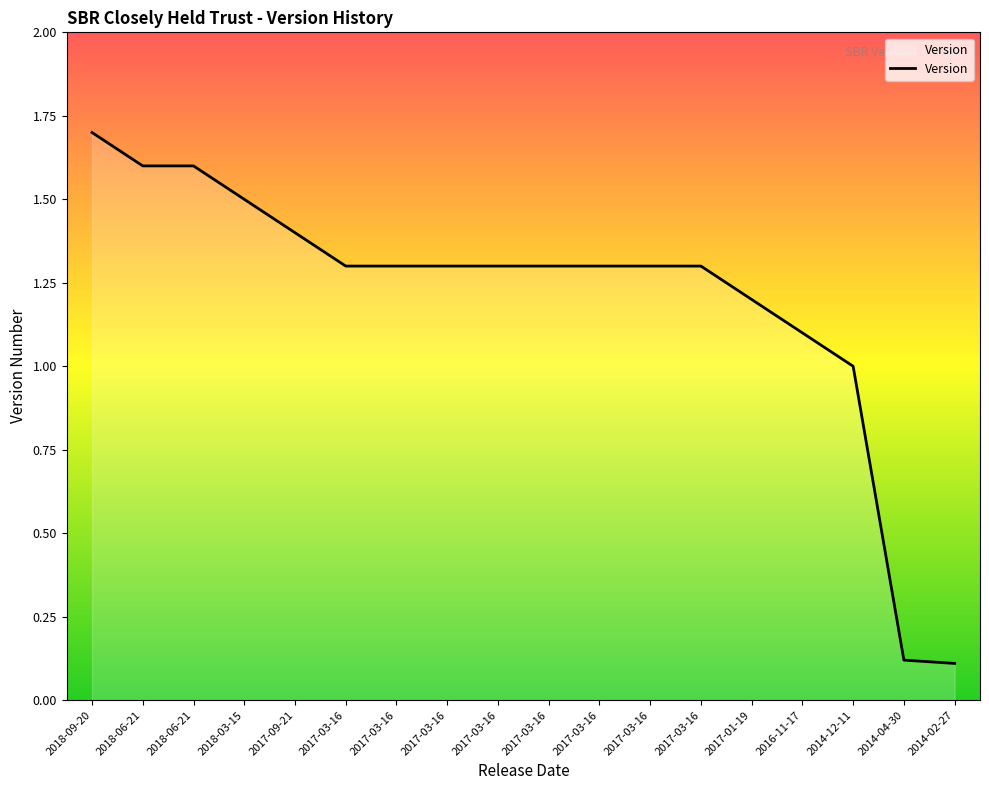

What is the difference between the values at 2018-06-21 and 2016-11-17?

0.5